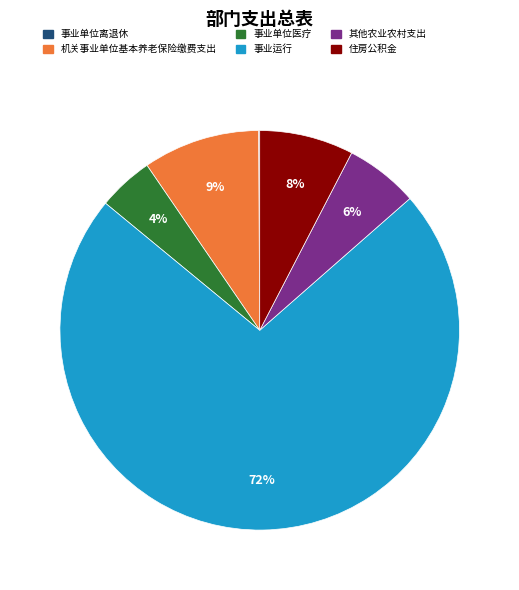

Is it true that 其他农业农村支出 is 6% of the pie?

True